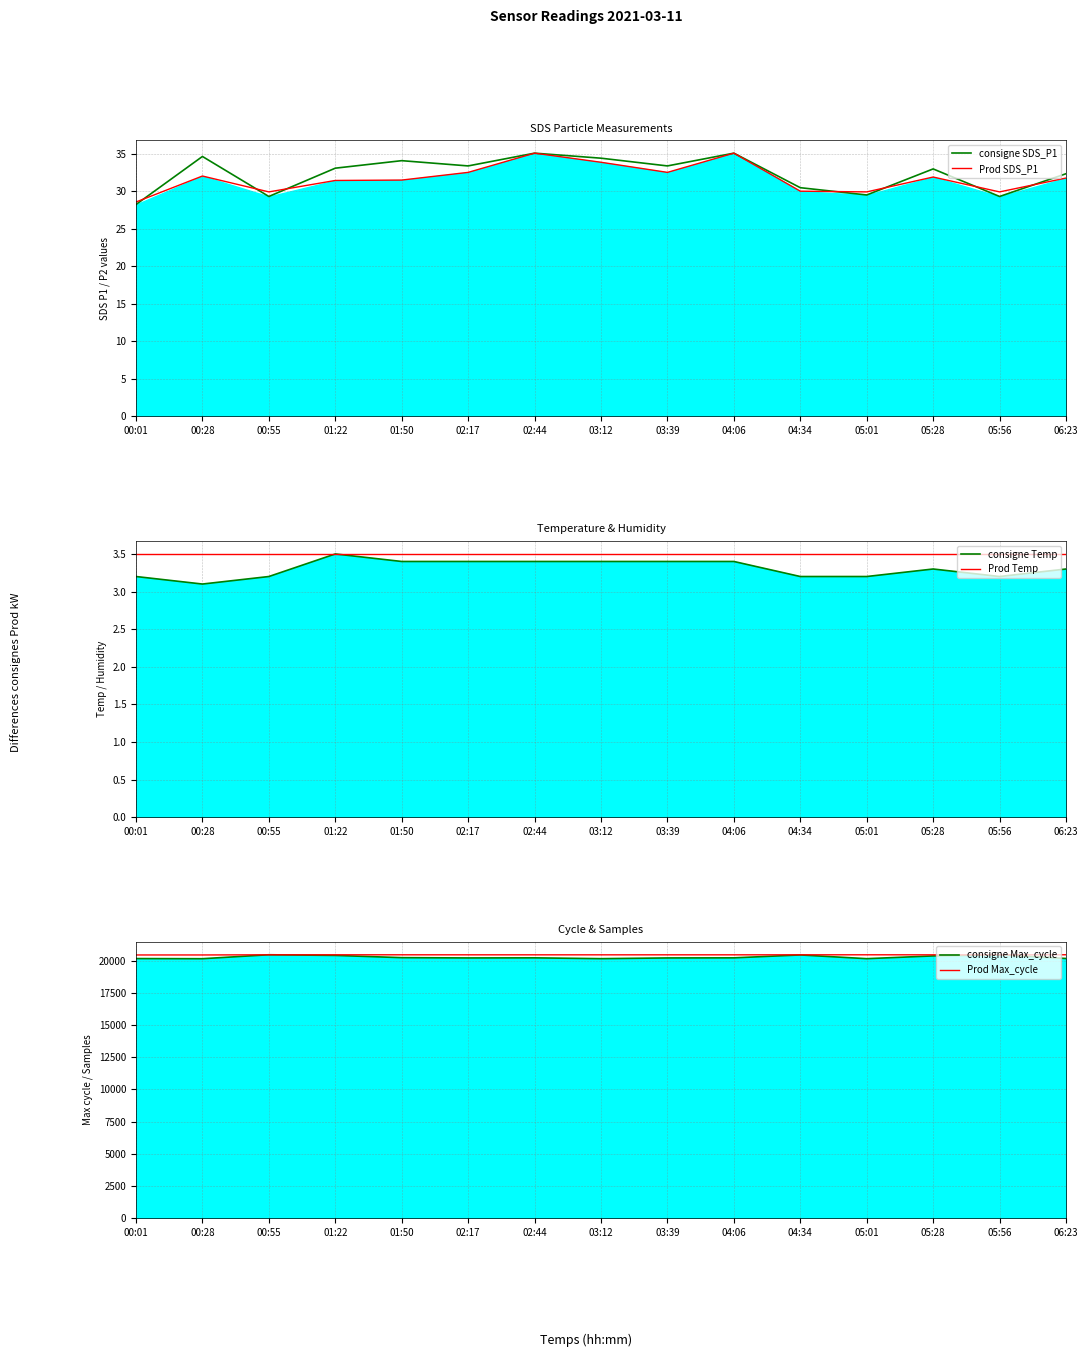

Which series has the largest total across all categories?

Prod Max_cycle